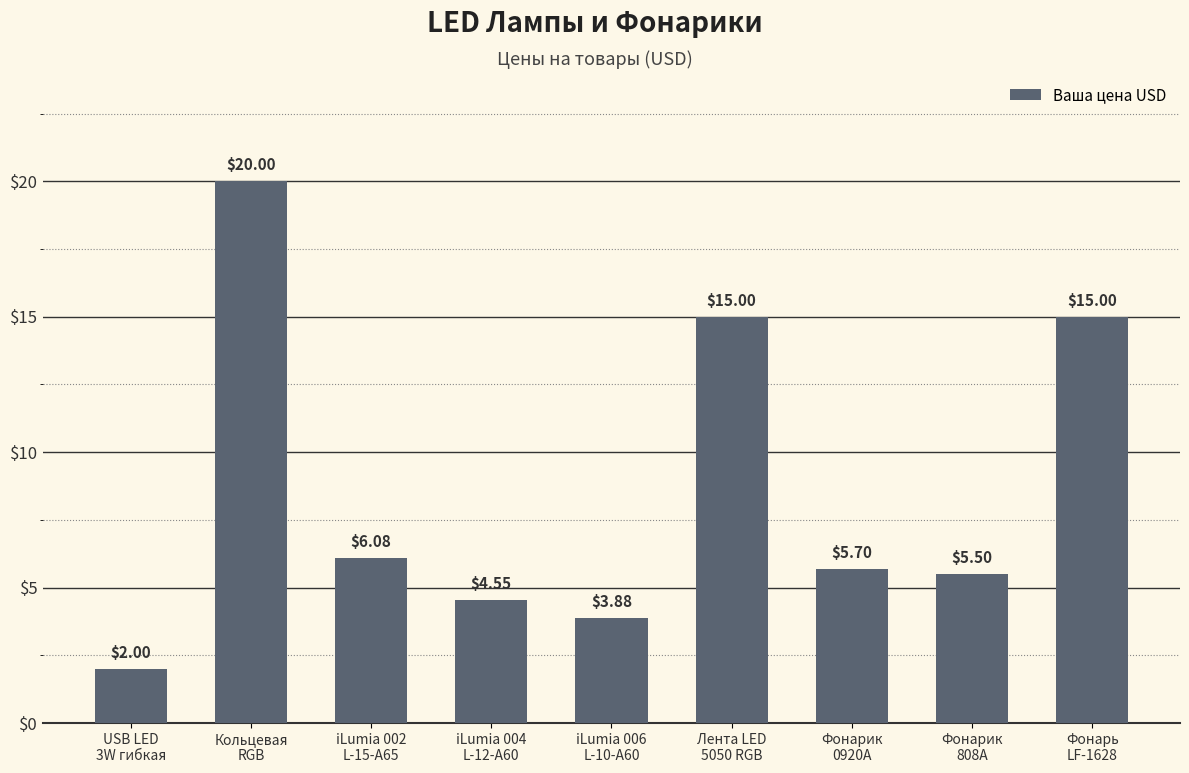

What is the minimum value shown in the chart?

2.0